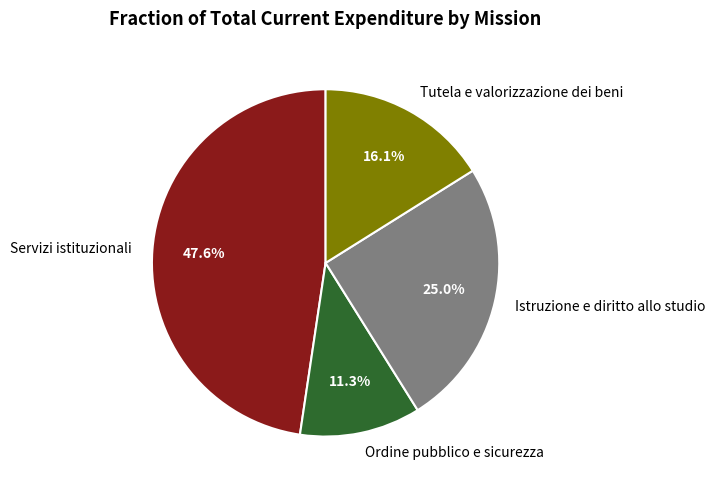

Does any single category account for the majority?

No